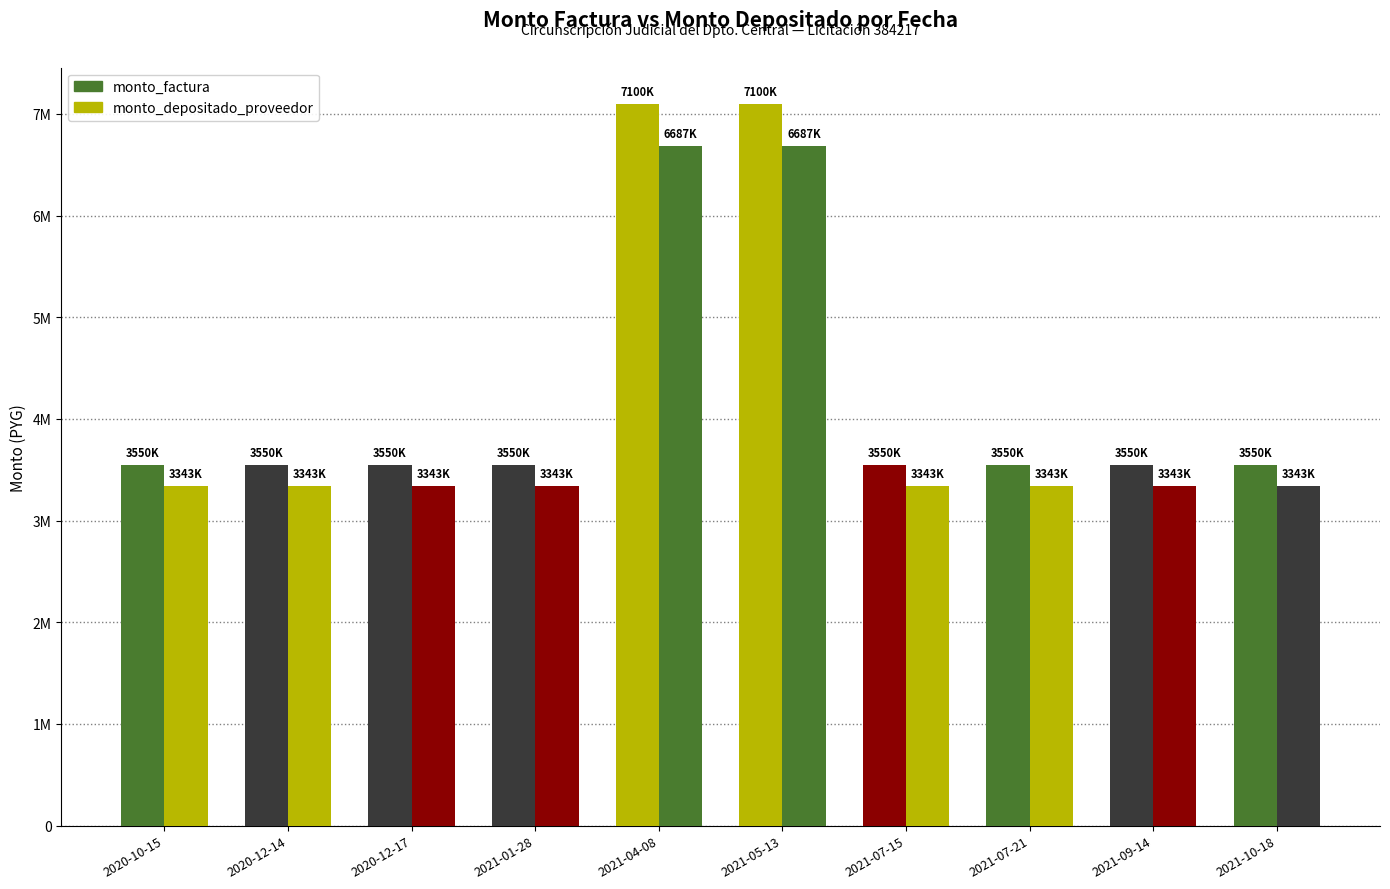

Does the chart contain stacked bars?

No